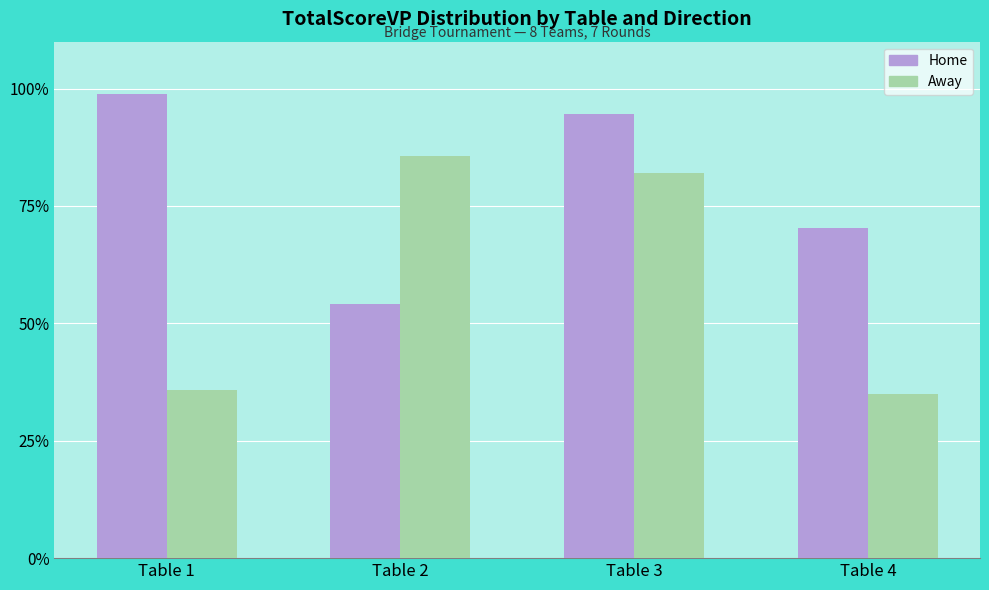

Count the number of data series in this chart.

2